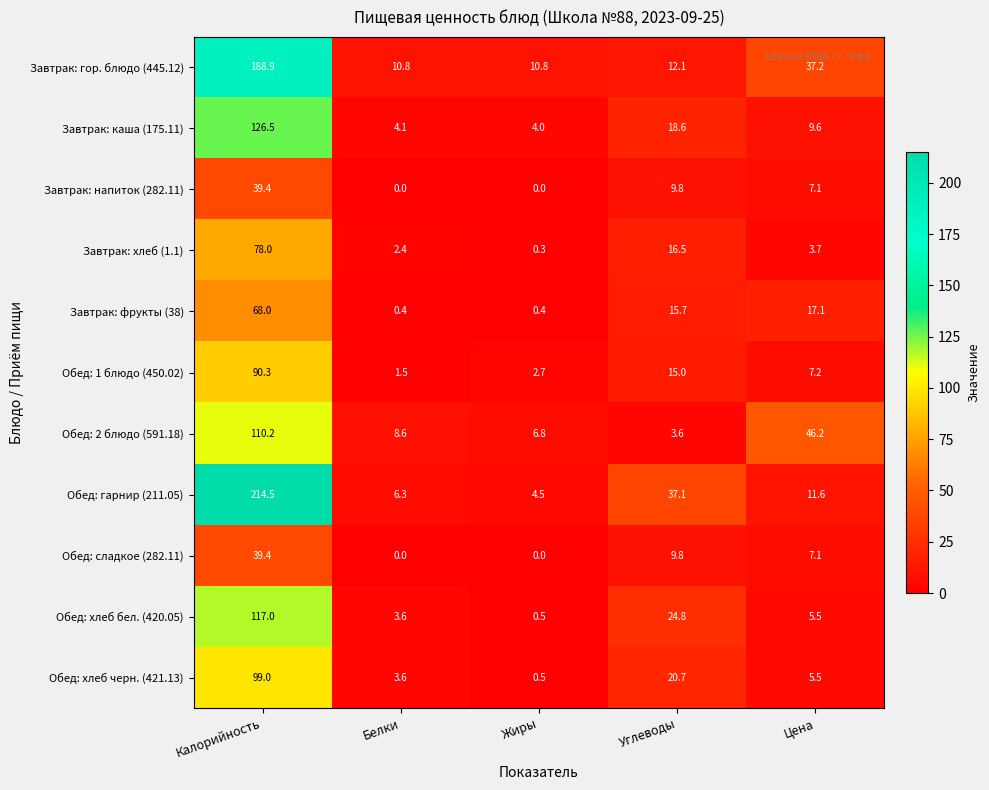

List the labels in order of Обед: хлеб бел. (420.05) value, largest first.

Калорийность, Углеводы, Цена, Белки, Жиры